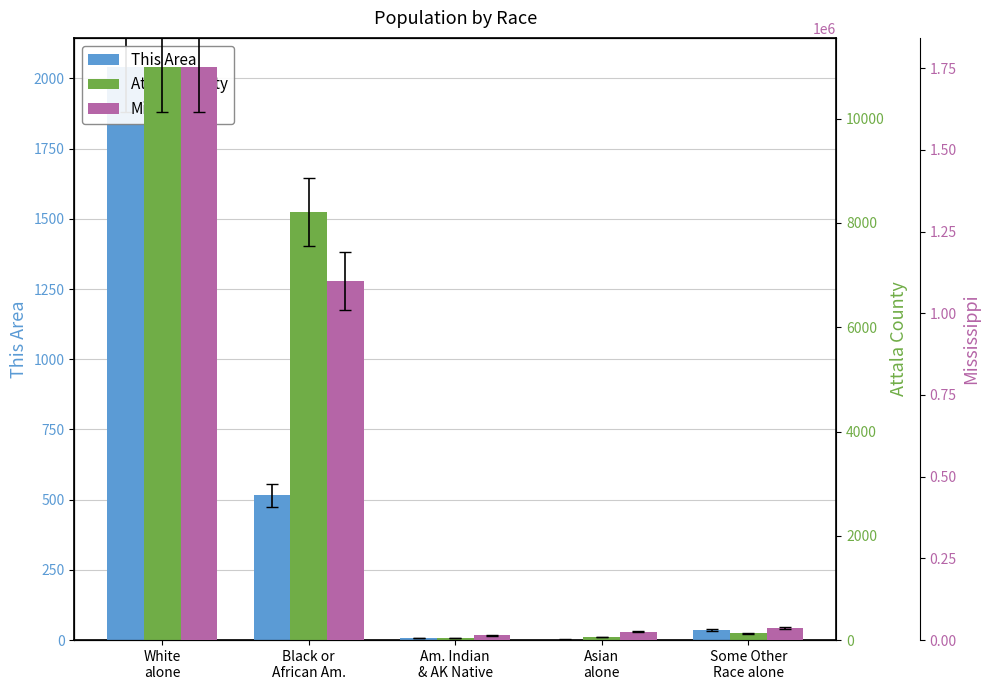

Rank the series at Some Other
Race alone from highest to lowest value.

Mississippi, Attala County, This Area